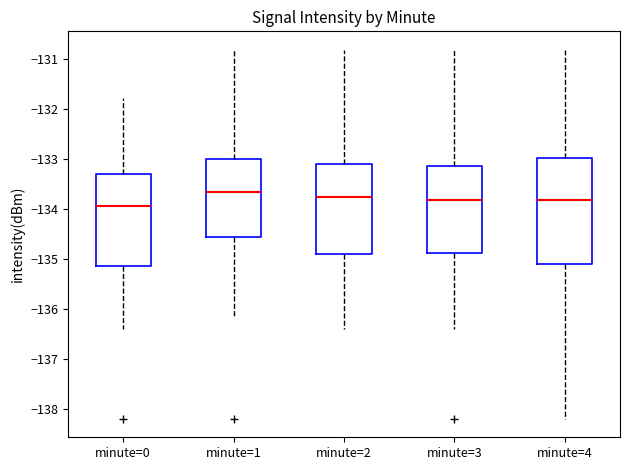

Where is the upper edge of the box for minute=1 on the y-axis? The values are not printed on the chart, so give them approximately, as read against the axis.

-133.0